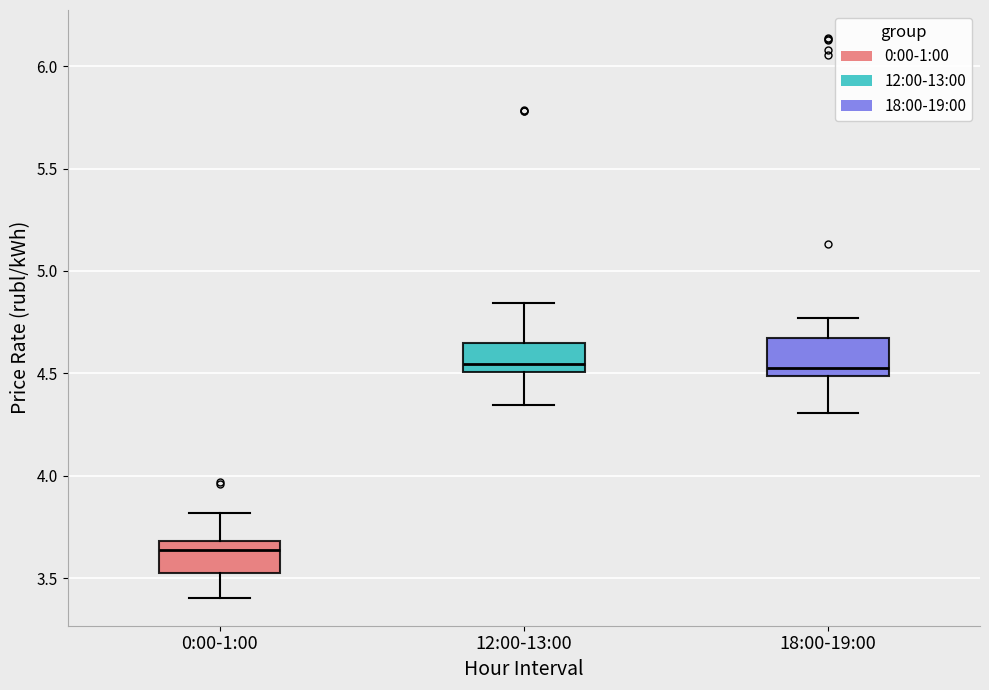

Where does the upper whisker of the box for 18:00-19:00 end on the y-axis? The values are not printed on the chart, so give them approximately, as read against the axis.

4.75